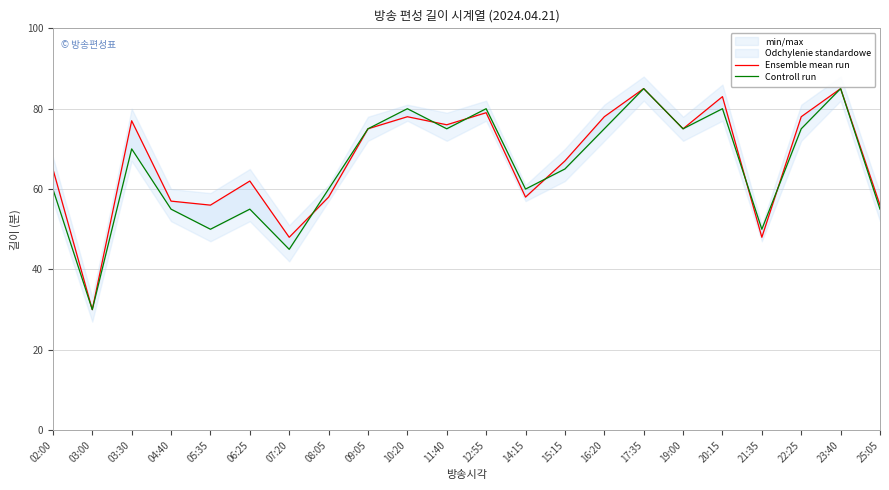

What is the average value of the Controll run series?

65